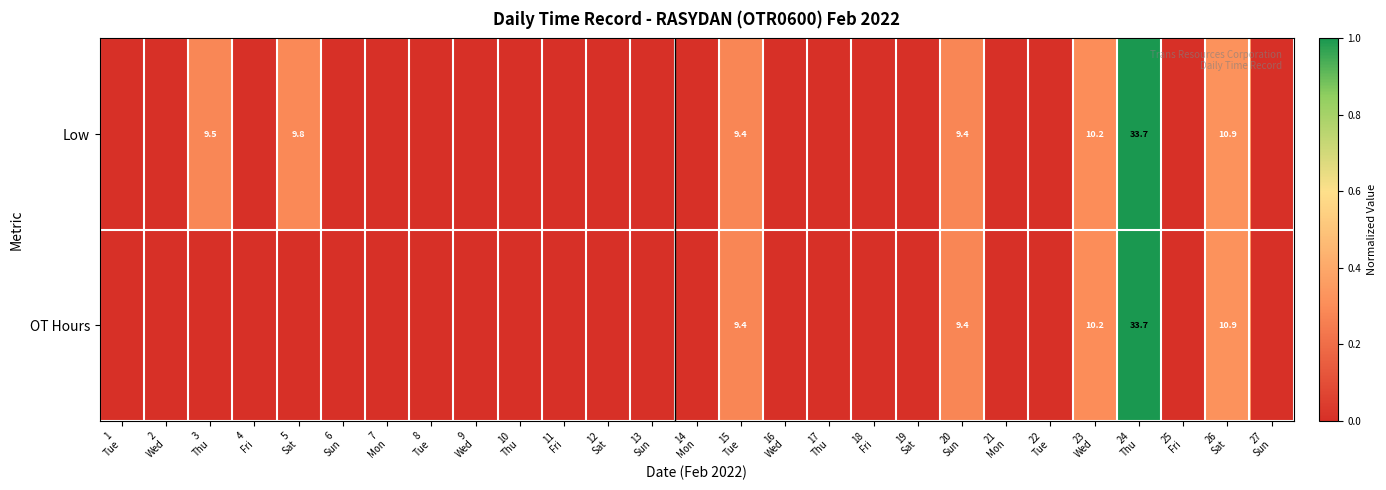

Rank the series by their average value, from highest to lowest.

Low, OT Hours